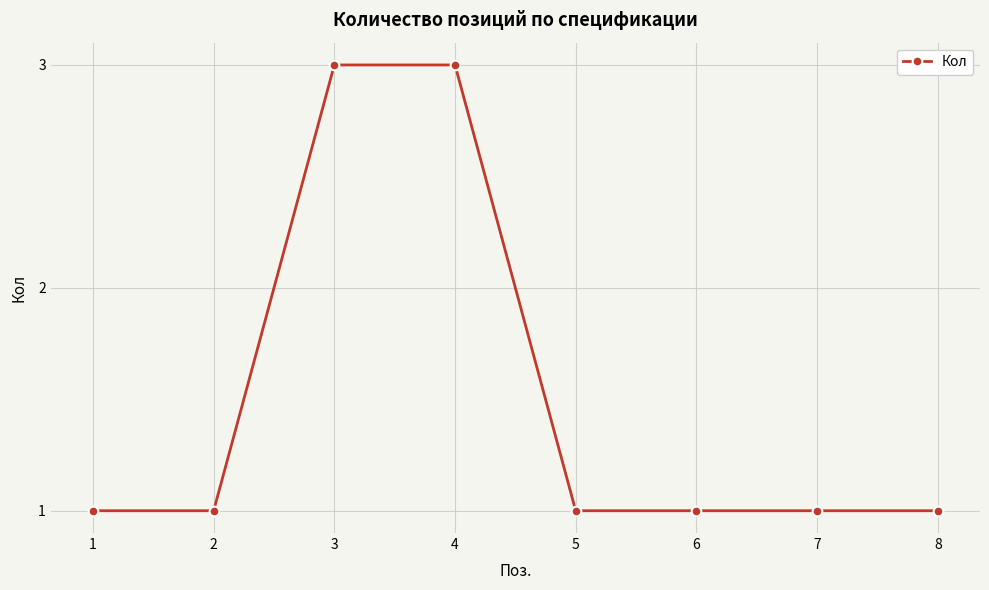

True or false: the data shows 1 at 1.

True